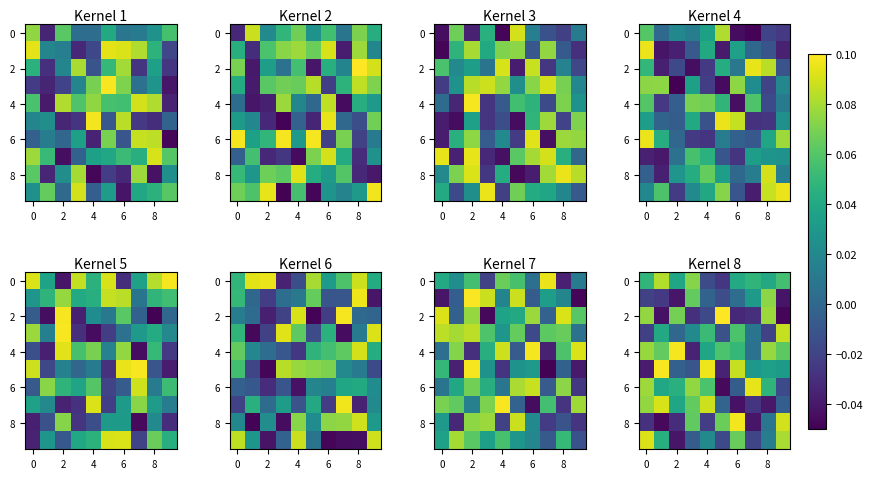

Where is 6 nearest to the value 0?

6